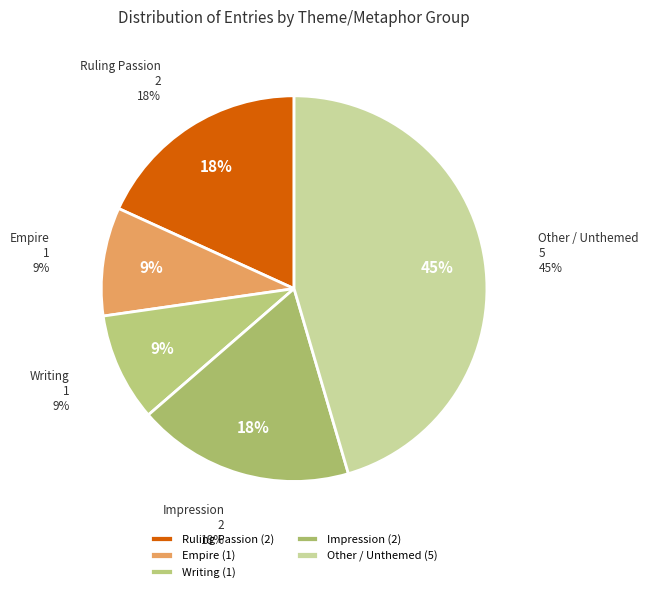

Do There is no triumph in force and Ruling Passion (fond anxiety) together represent more than half of the pie?

No